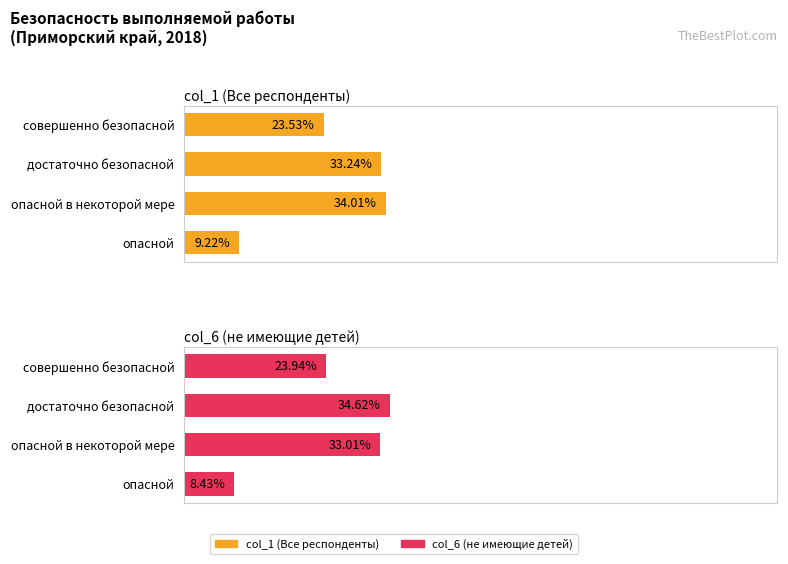

What is the difference between the second highest and second lowest values in the col_6 (не имеющие детей) series?

9.1